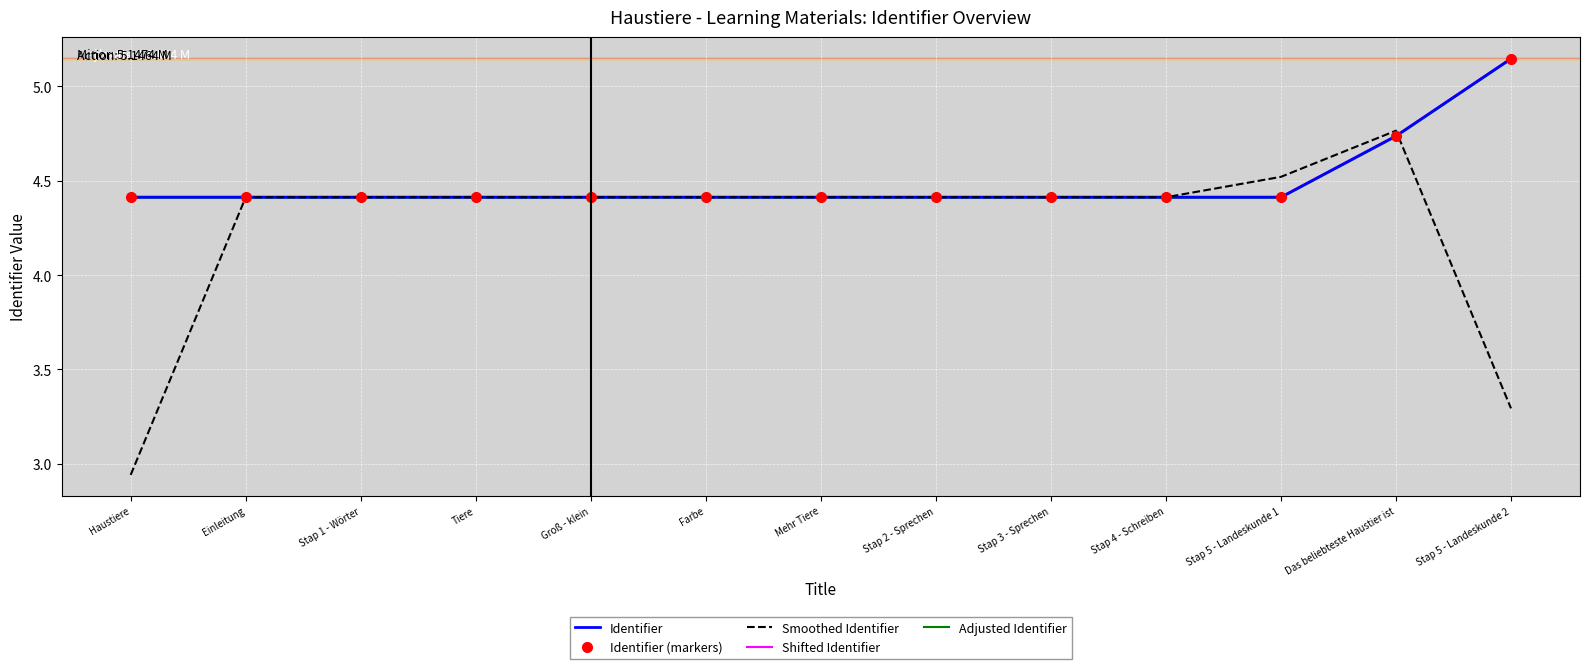

What is the approximate value of Identifier (markers) at Stap 4 - Schreiben?

4.4